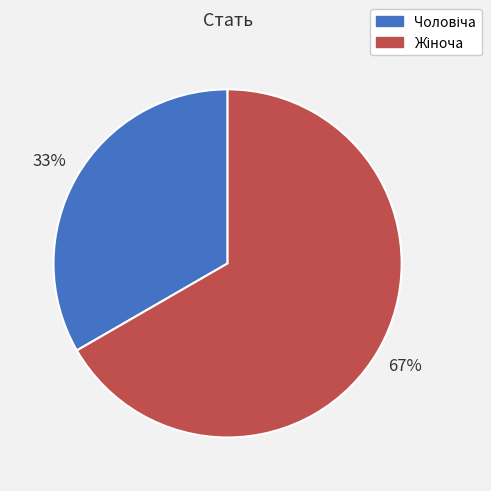

Is there a majority slice in this chart?

Yes